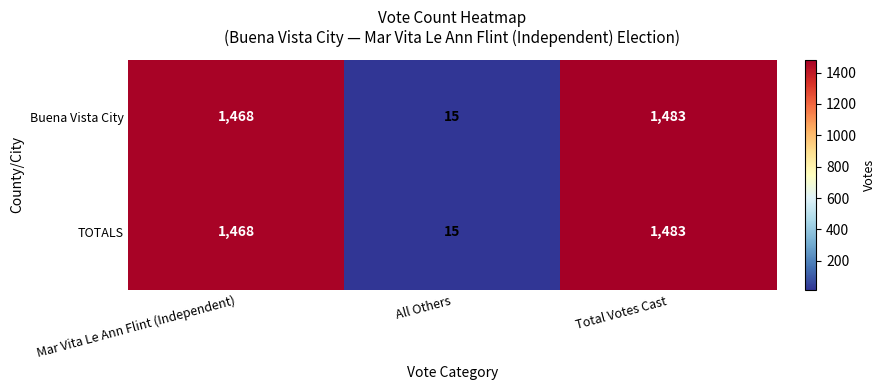

What is the sum of all Buena Vista City values?

2966